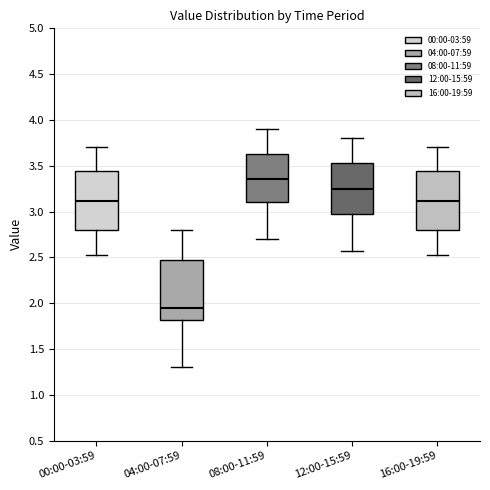

Where does the median line of the box for 16:00-19:59 sit on the y-axis? The values are not printed on the chart, so give them approximately, as read against the axis.

3.10